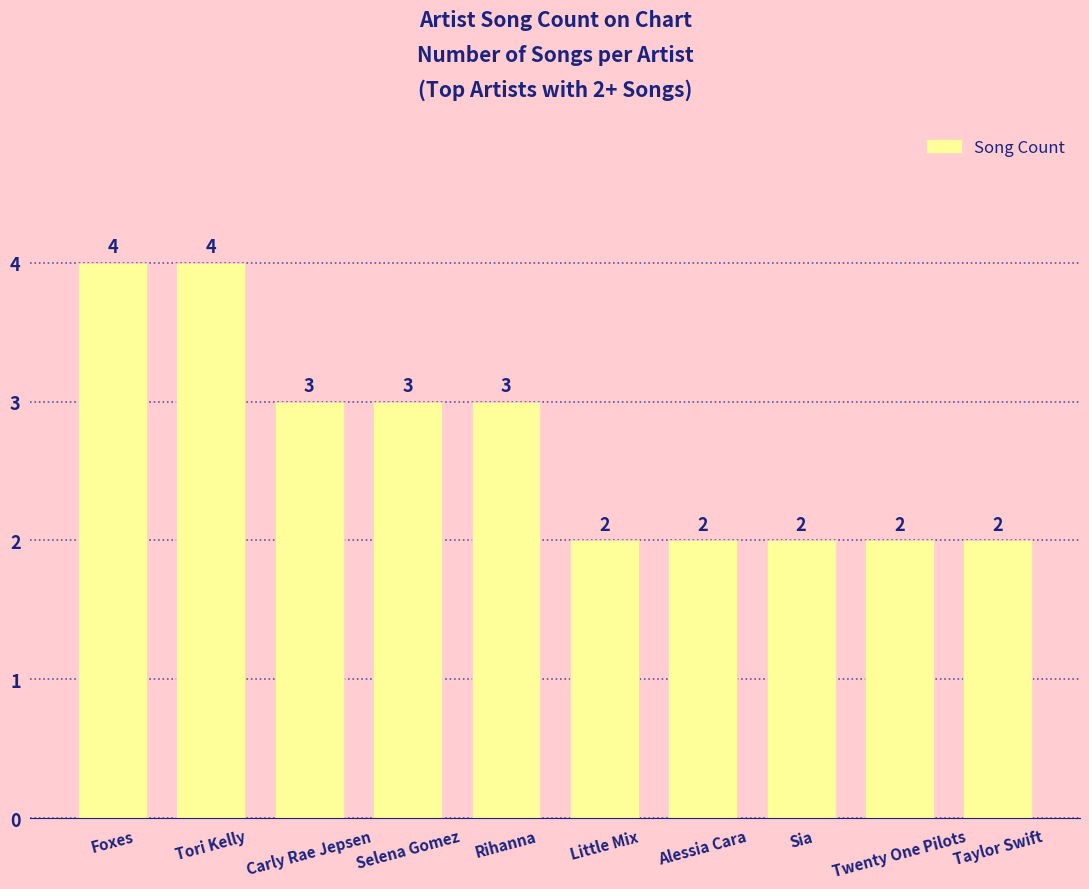

Is it true that the value at Sia is 2?

True